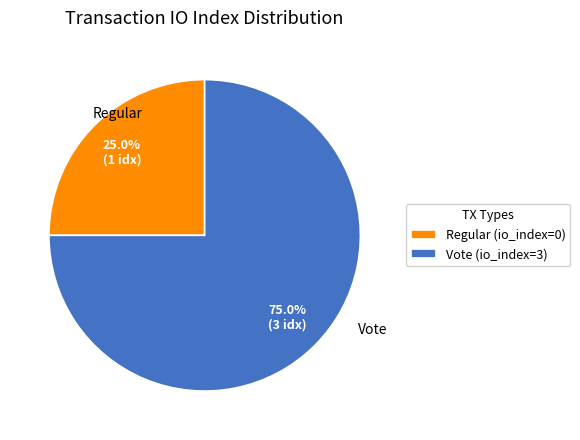

Rank the categories by value from highest to lowest.

Vote (io_index=3), Regular (io_index=0)